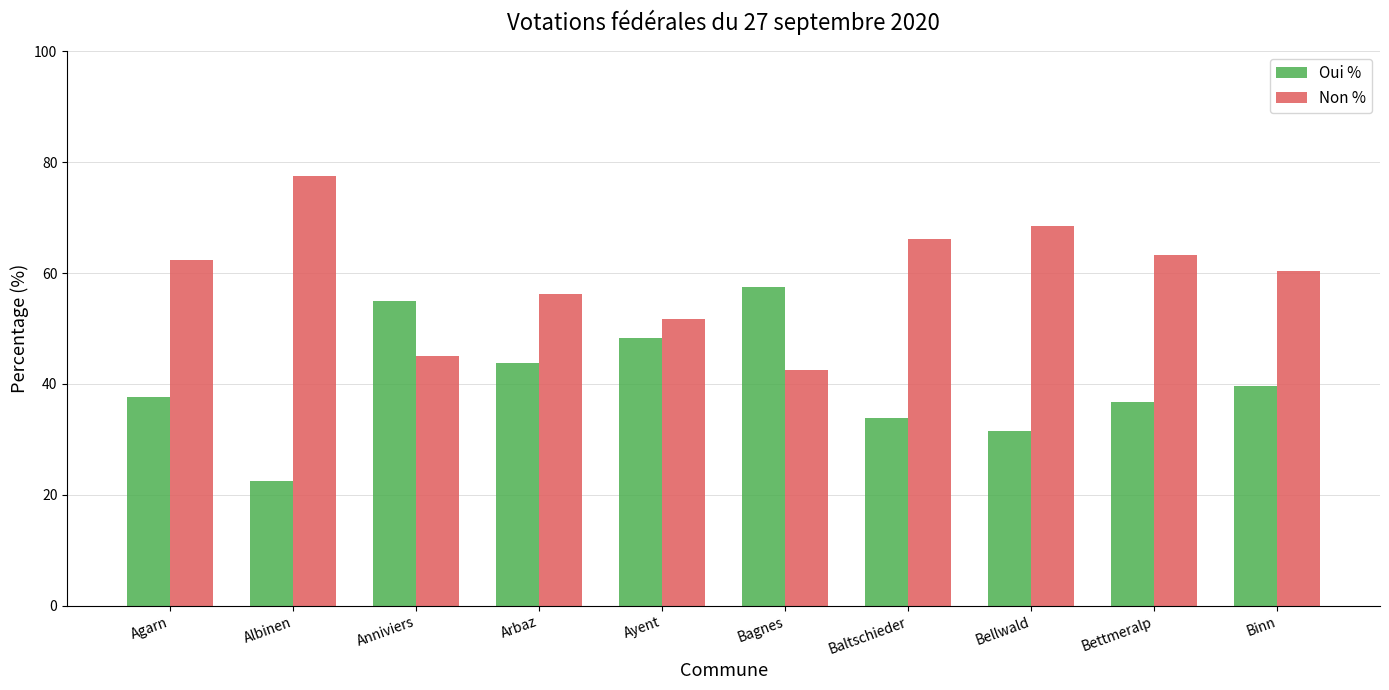

How many bars are there in each group?

2